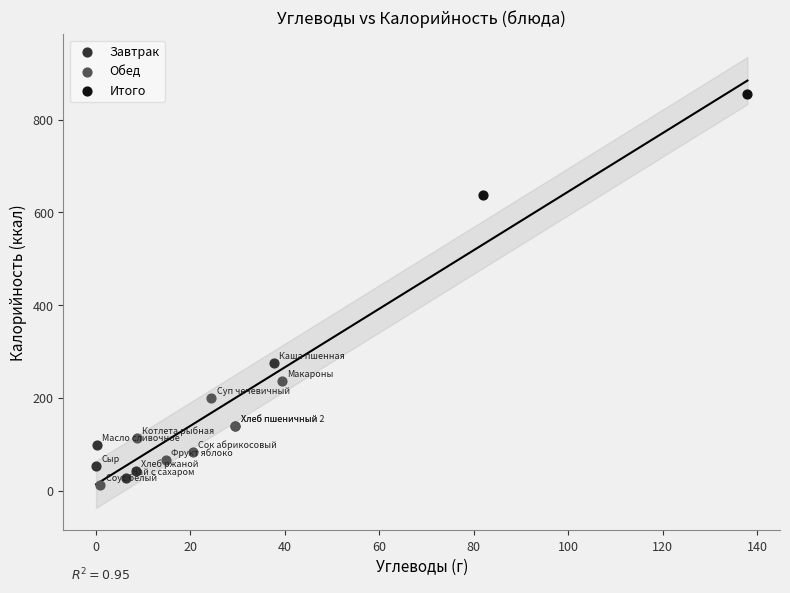

What are all the series names shown in the legend?

Завтрак, Обед, Итого